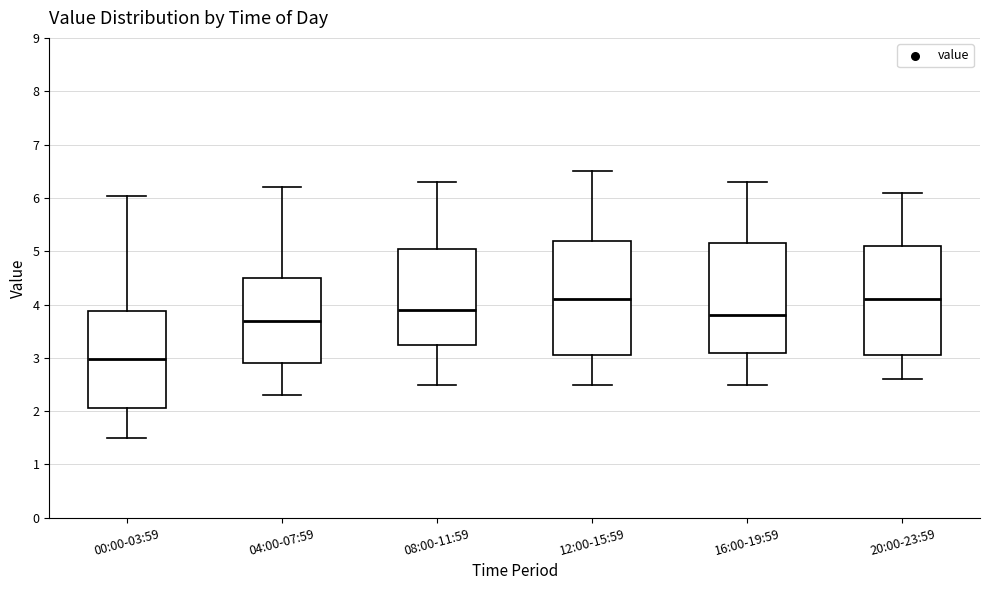

Reading left to right, transcribe this box plot: for each box, give where its median line is, the range the box spans, and where its two whiskers end, as read against the y-axis. The values are not printed on the chart, so give them approximately, as read against the axis.

00:00-03:59: median 3.0, box 2.1 to 3.9, whiskers 1.5 to 6.0
04:00-07:59: median 3.7, box 2.9 to 4.5, whiskers 2.3 to 6.2
08:00-11:59: median 3.9, box 3.3 to 5.1, whiskers 2.5 to 6.3
12:00-15:59: median 4.1, box 3.1 to 5.2, whiskers 2.5 to 6.5
16:00-19:59: median 3.8, box 3.1 to 5.2, whiskers 2.5 to 6.3
20:00-23:59: median 4.1, box 3.1 to 5.1, whiskers 2.6 to 6.1